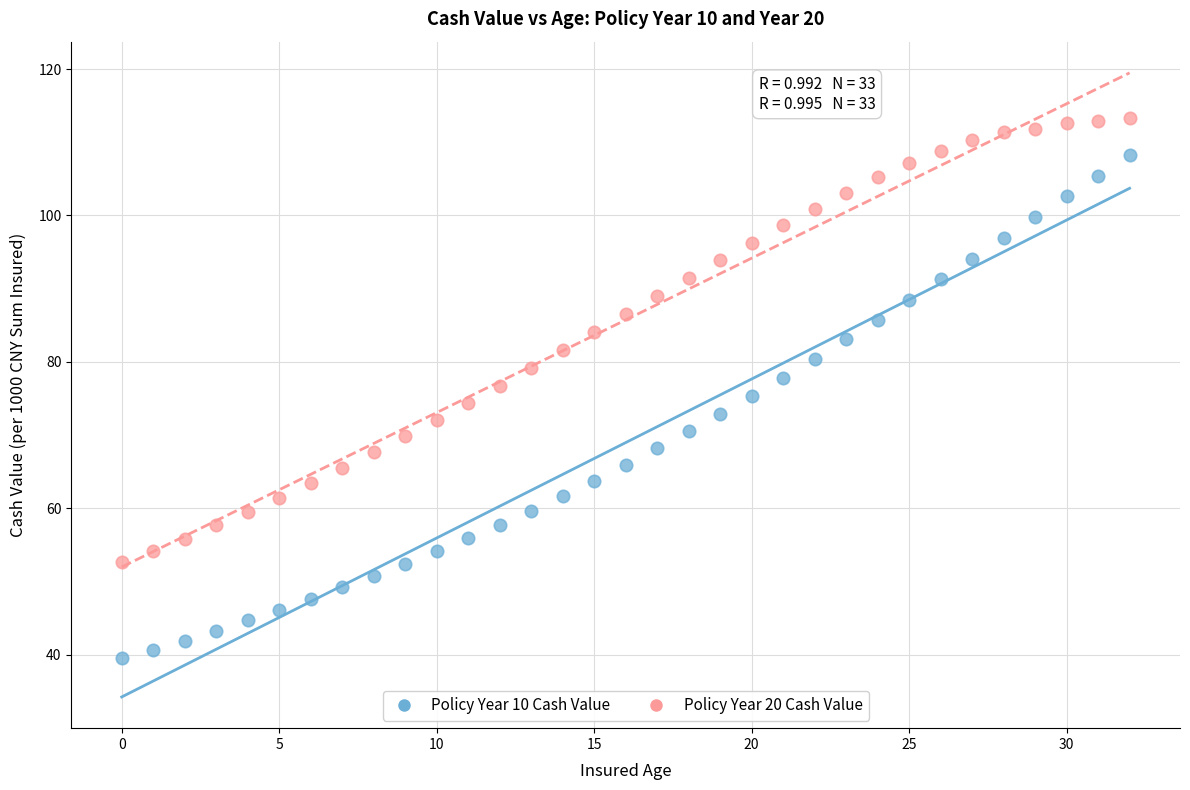

Which series has the largest Y range (max minus min)?

Policy Year 10 Cash Value